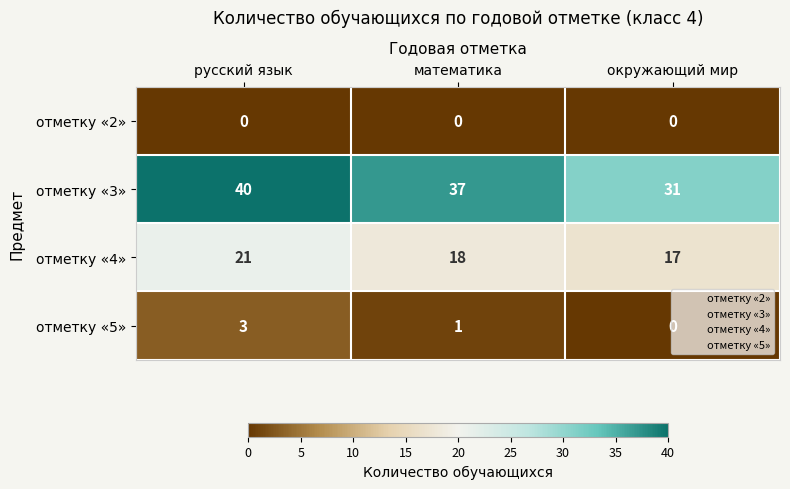

At which label is отметку «5» closest to 1?

математика